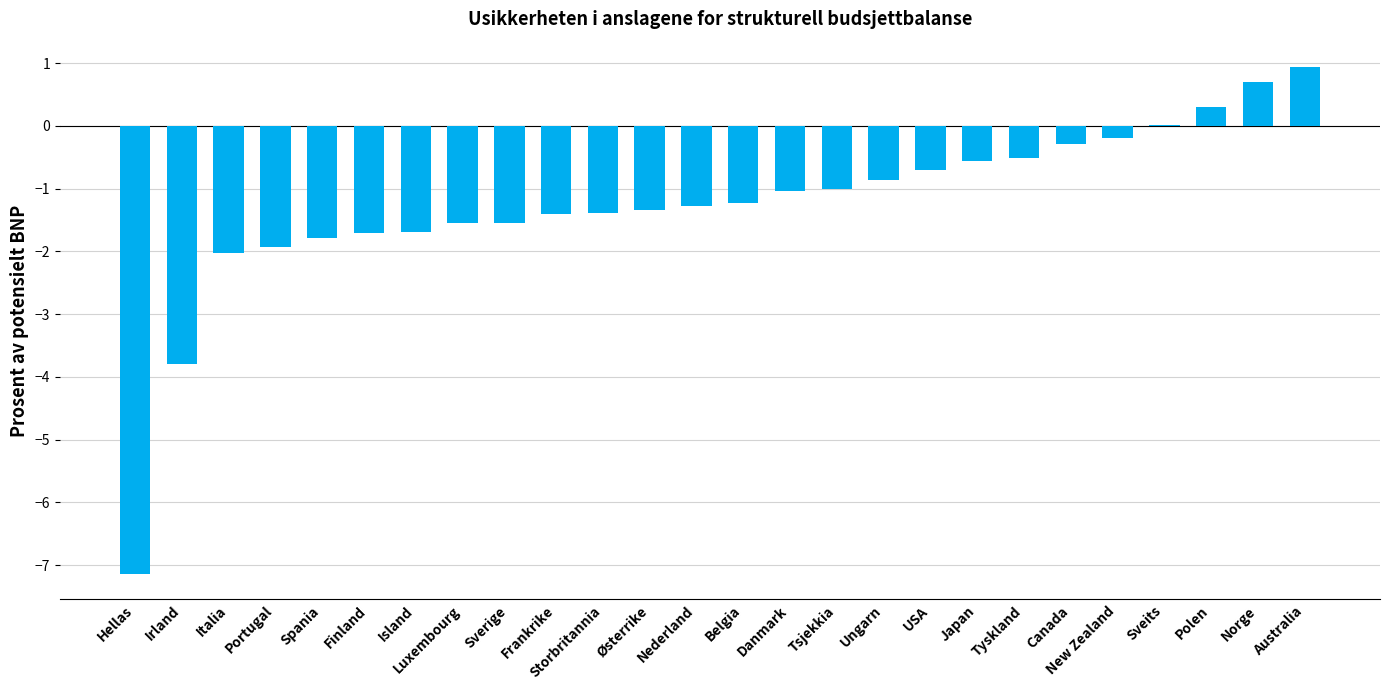

Which category has the highest value across all series?

Australia